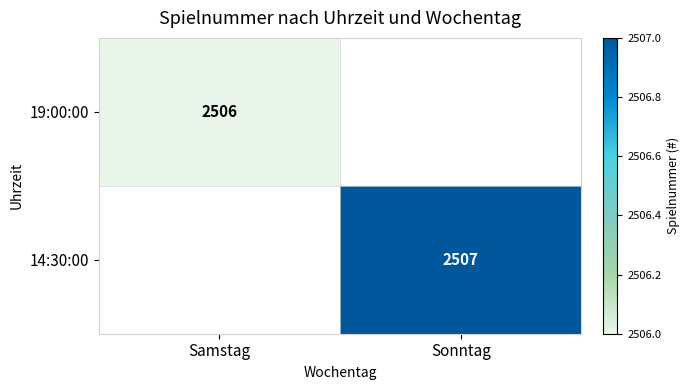

The 14:30:00 series shows 3496 at Sonntag. True or false?

False